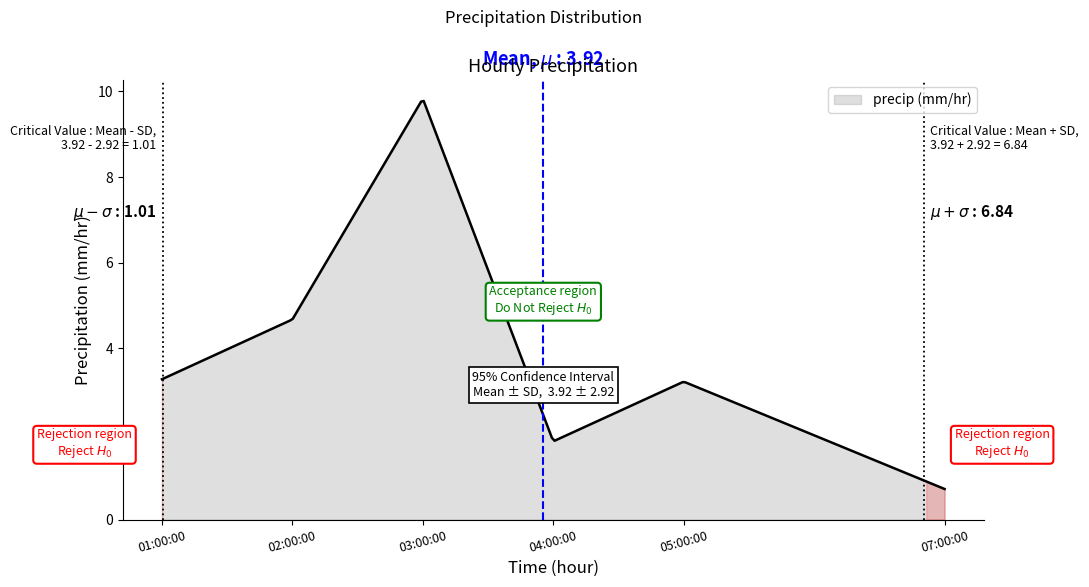

What is the minimum value shown in the chart?

0.7